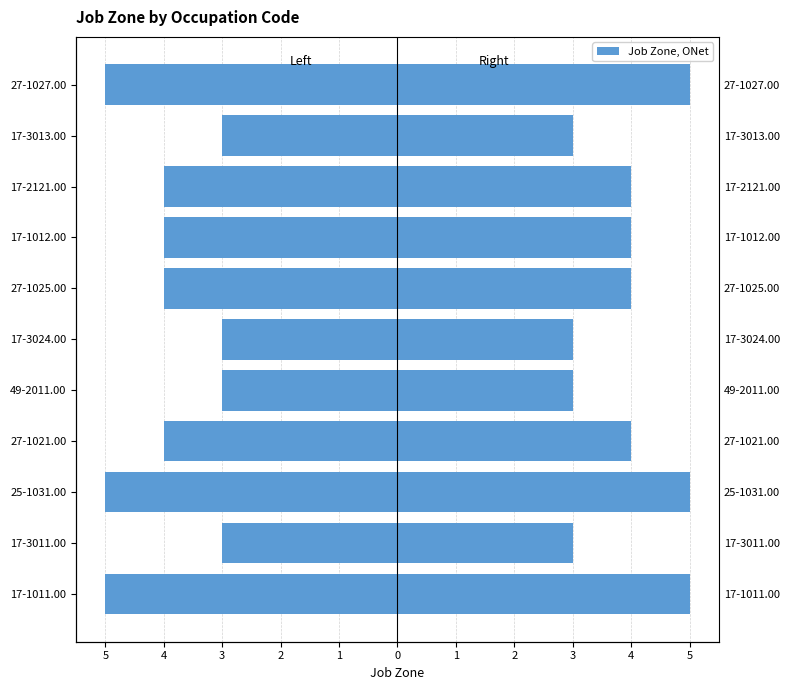

What is the average value of the Job Zone (left) series?

-4